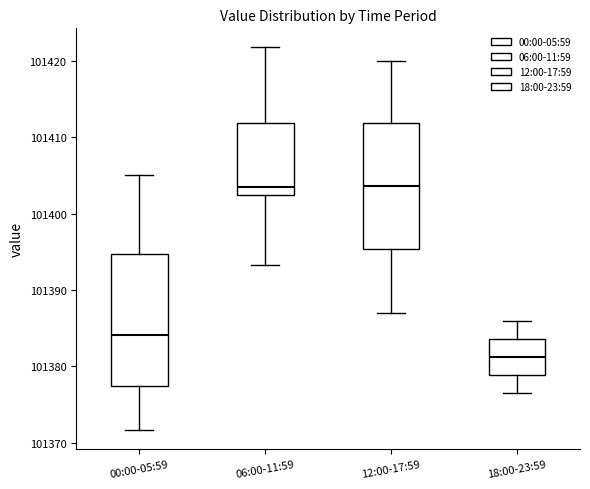

Which box has the lowest median line?

18:00-23:59